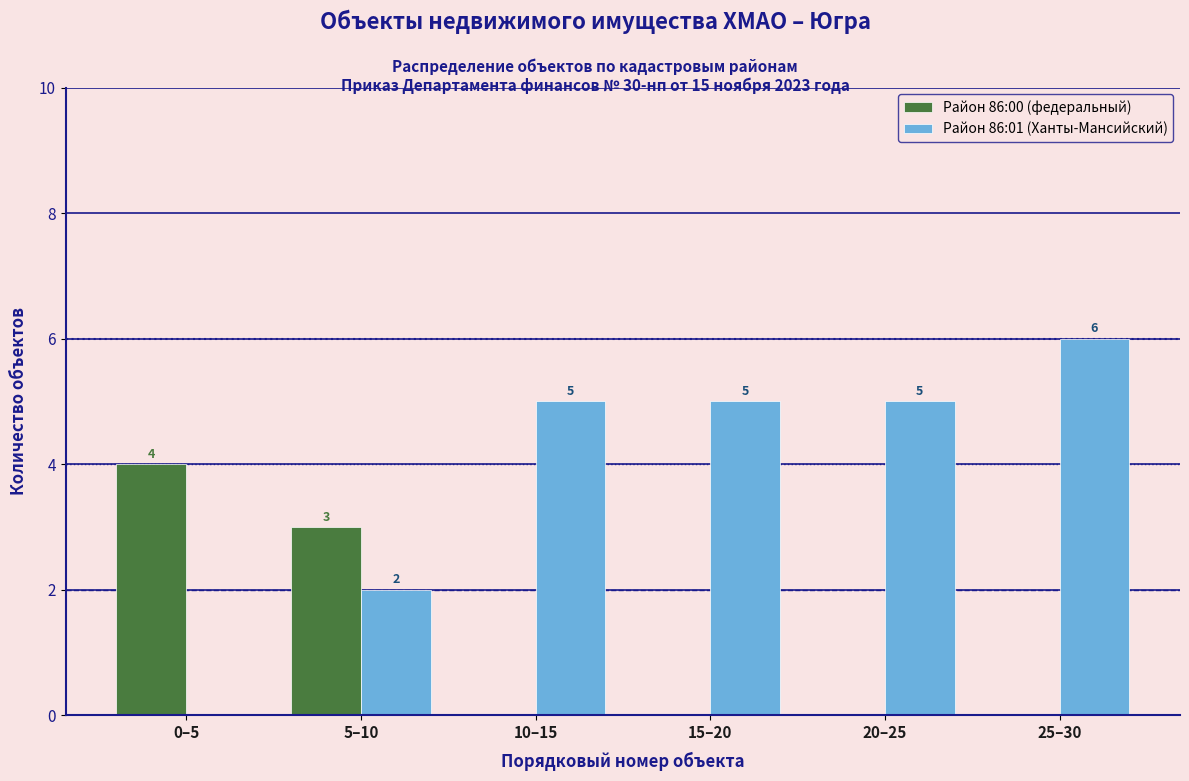

Reading left to right, extract all data points from this chart.

Район 86:00 (федеральный): 0–5=4	5–10=3	10–15=0	15–20=0	20–25=0	25–30=0
Район 86:01 (Ханты-Мансийский): 0–5=0	5–10=2	10–15=5	15–20=5	20–25=5	25–30=6